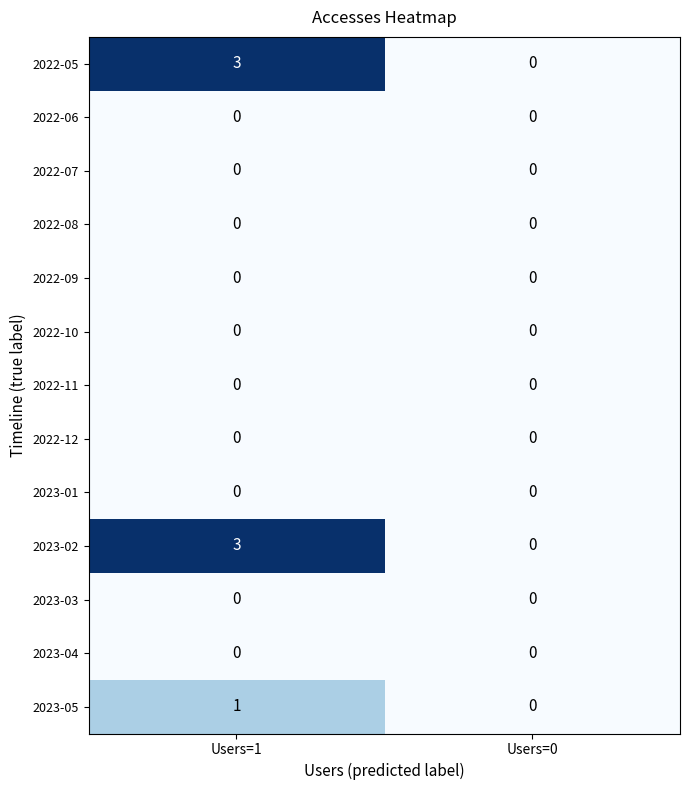

True or false: 2022-06 has a value of 0 at Users=1.

True